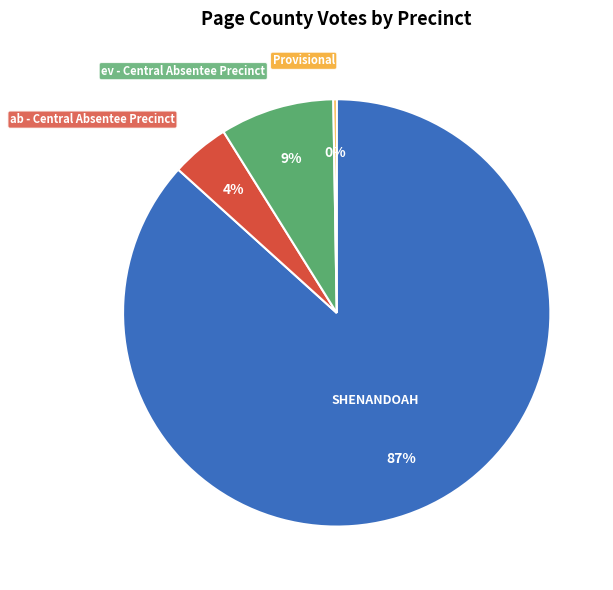

Is there any slice that represents more than half of the pie?

Yes